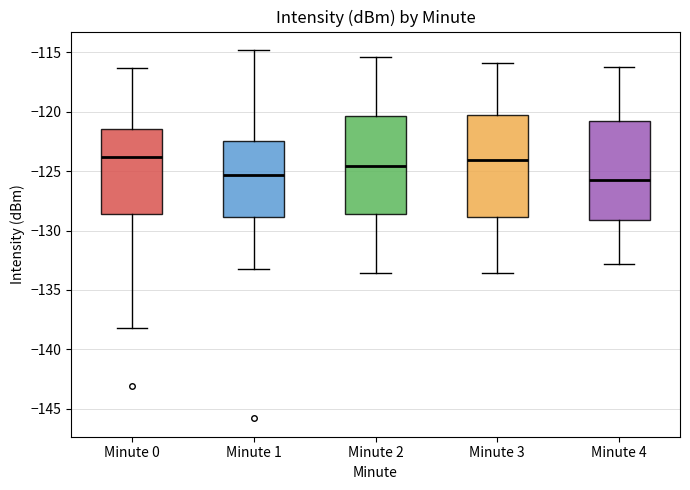

Where does the median line of the box for Minute 2 sit on the y-axis? The values are not printed on the chart, so give them approximately, as read against the axis.

-124.5